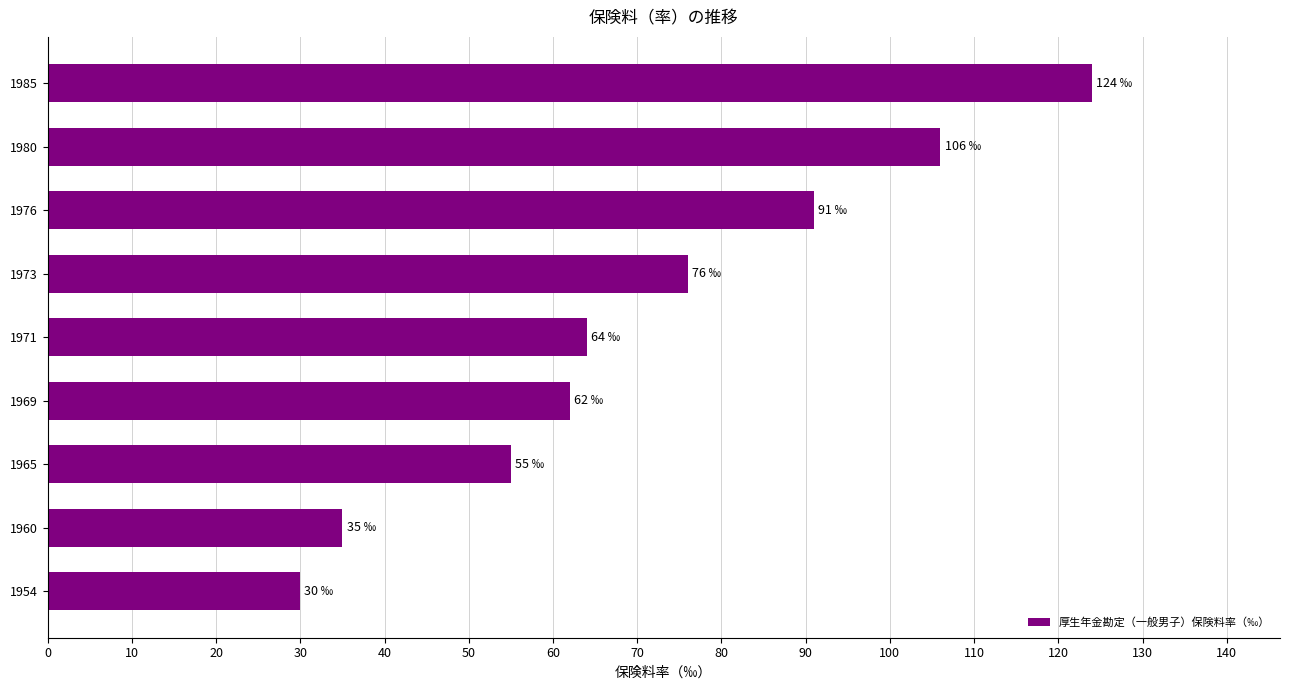

What is the change in value from 1976 to 1985?

+33